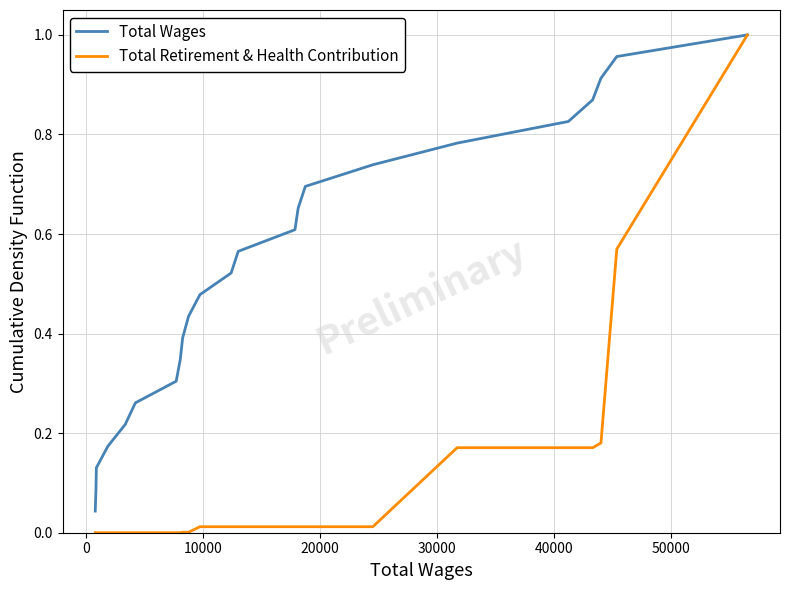

Which series has the largest range (max minus min)?

Total Retirement & Health Contribution